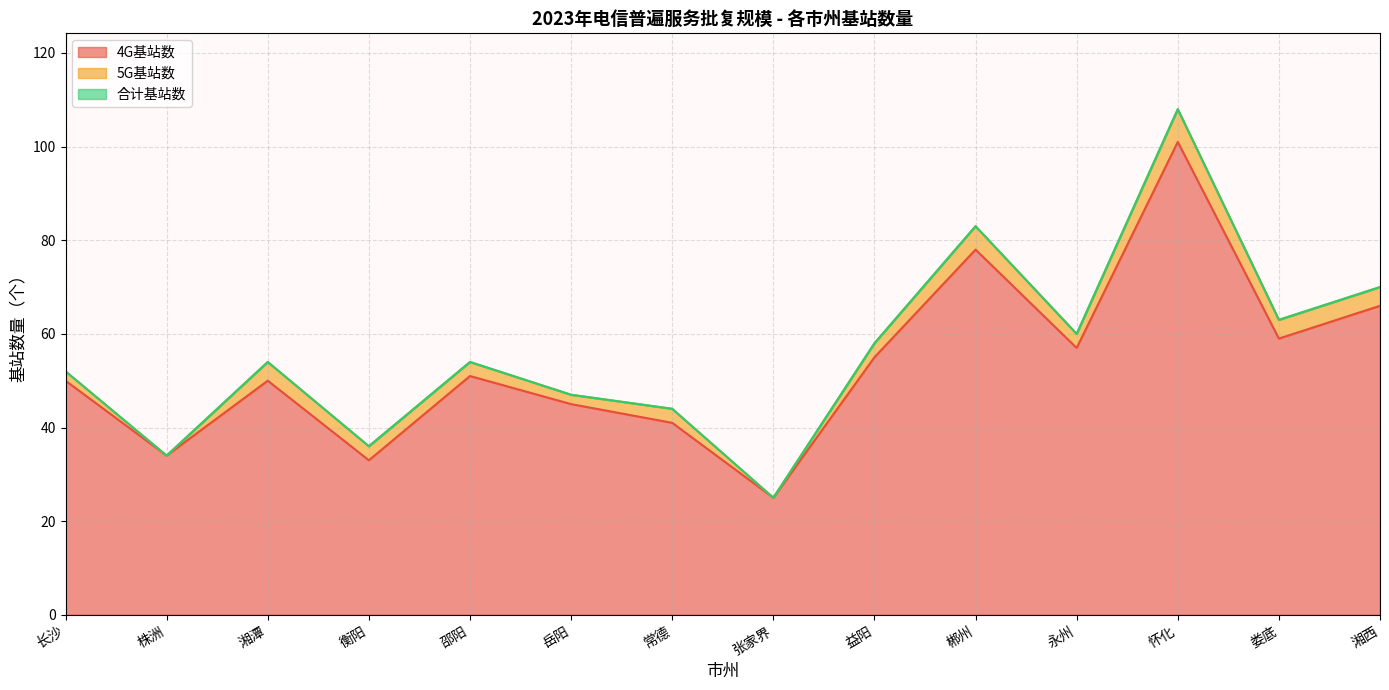

How many data points does each series have?

14